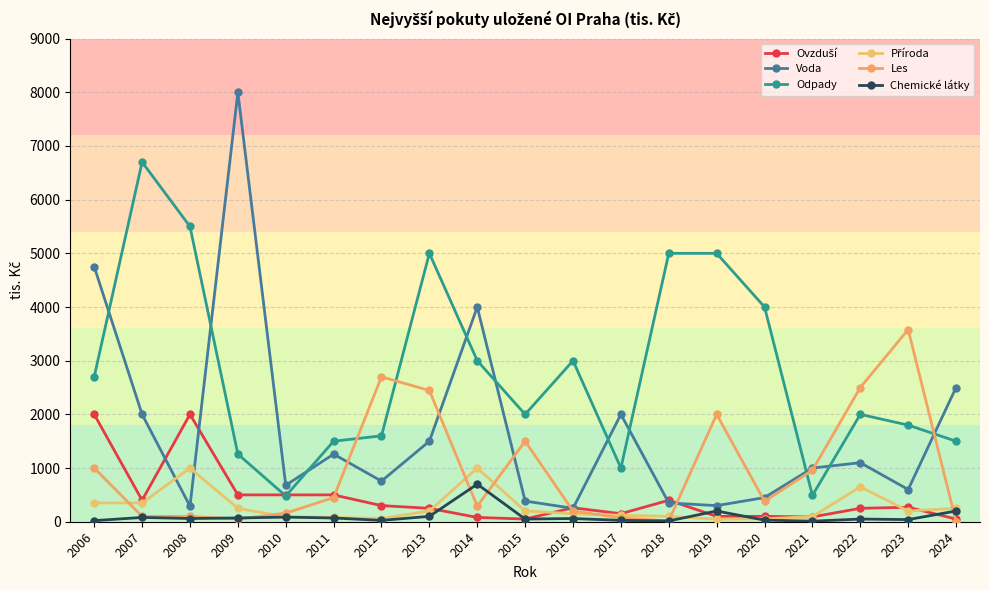

After their last crossing, which series has the higher values: Les or Voda?

Voda